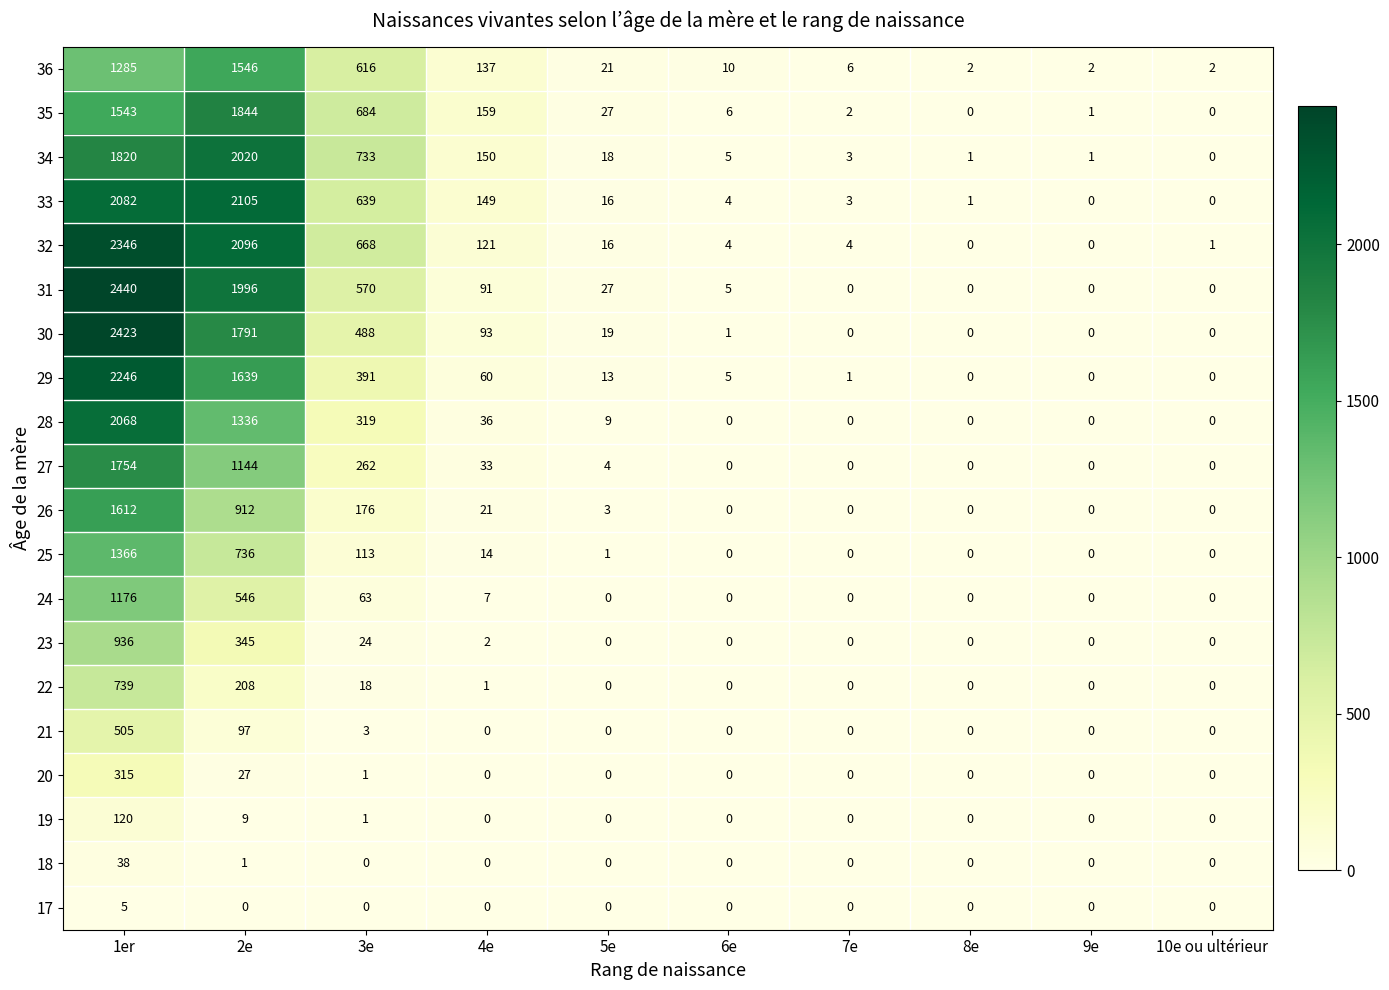

Which series has the widest spread of values?

31